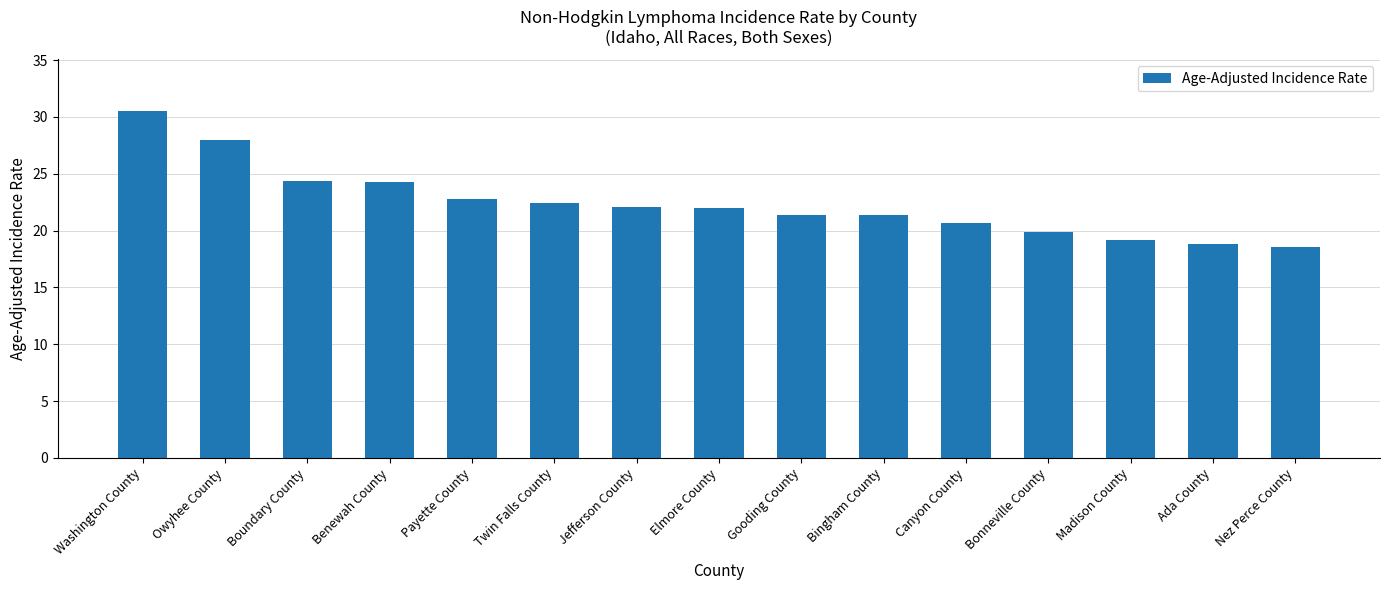

What is the smallest value displayed?

18.6